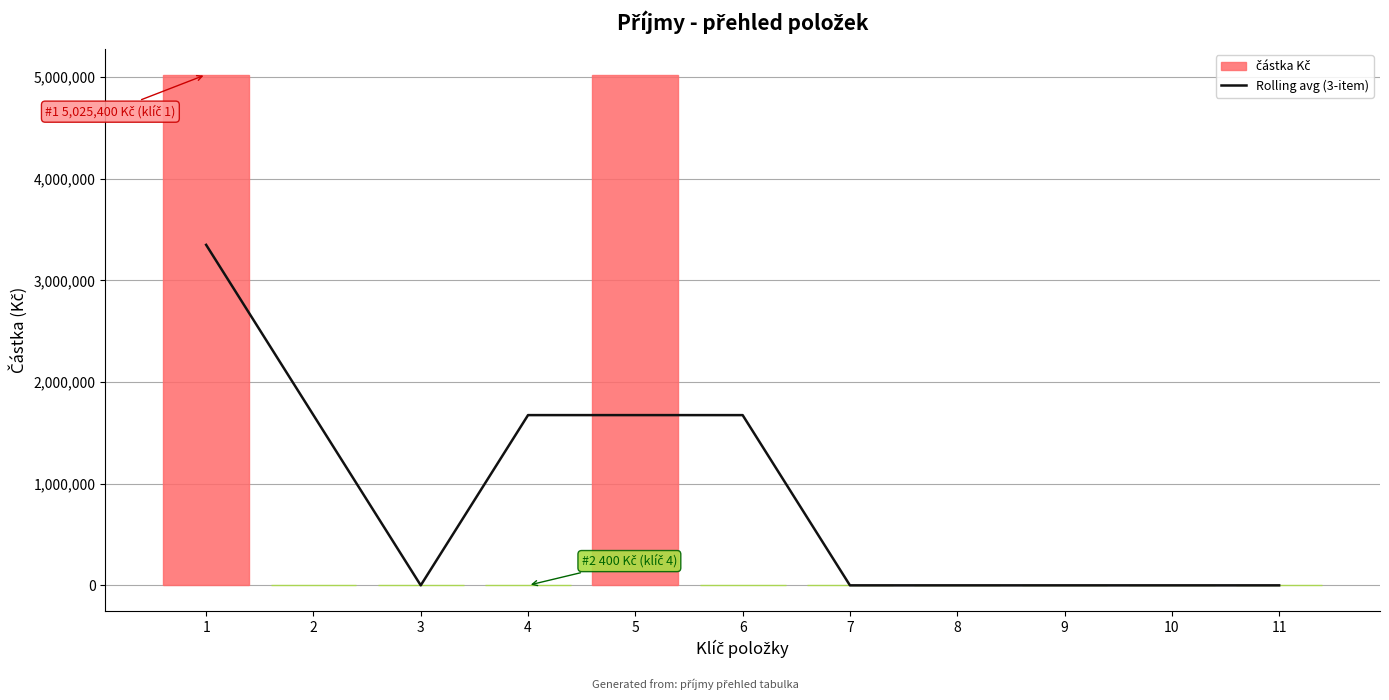

Read the value at 3.

133.3